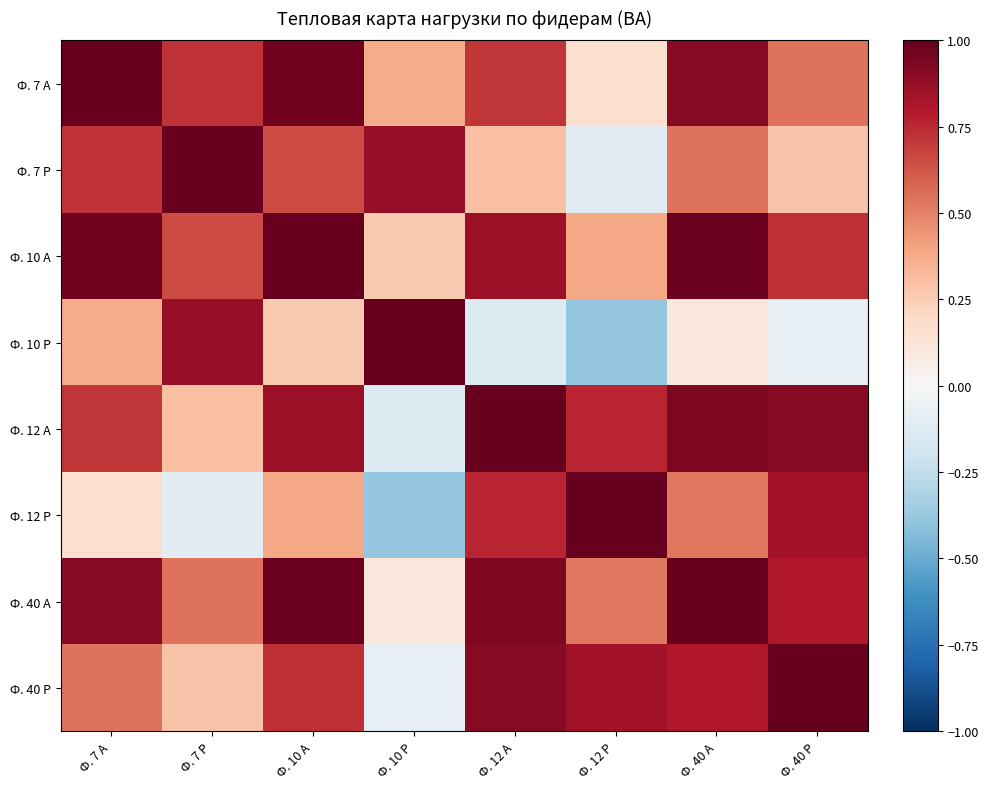

At how many categories does at least one series exceed 0?

8